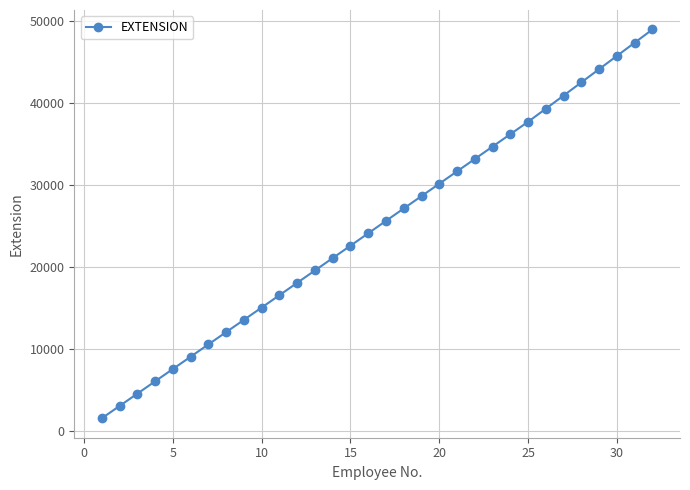

True or false: the data has more than 2 interior local peaks.

False